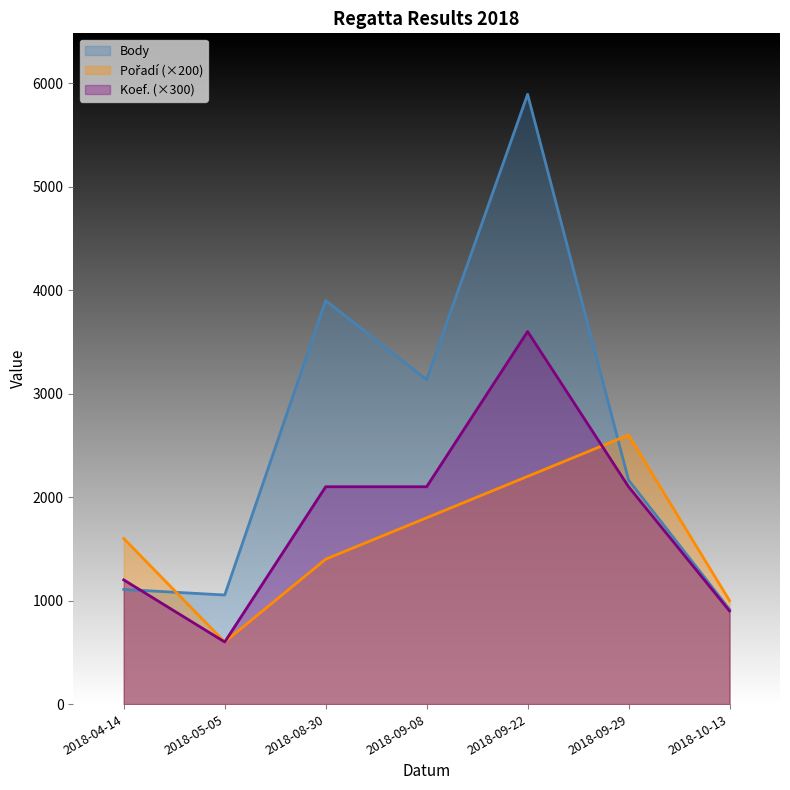

At which category does Body reach its first local valley?

2018-05-05